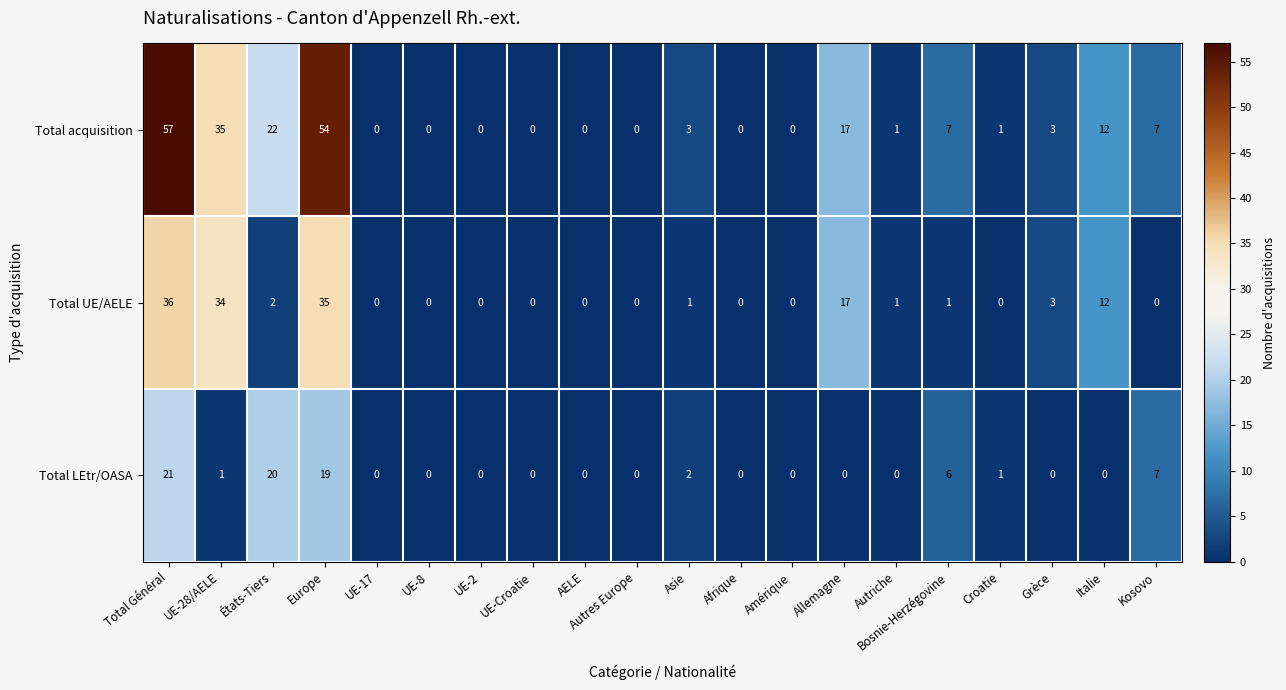

List the series in order of their overall mean, highest first.

Total acquisition, Total UE/AELE, Total LEtr/OASA